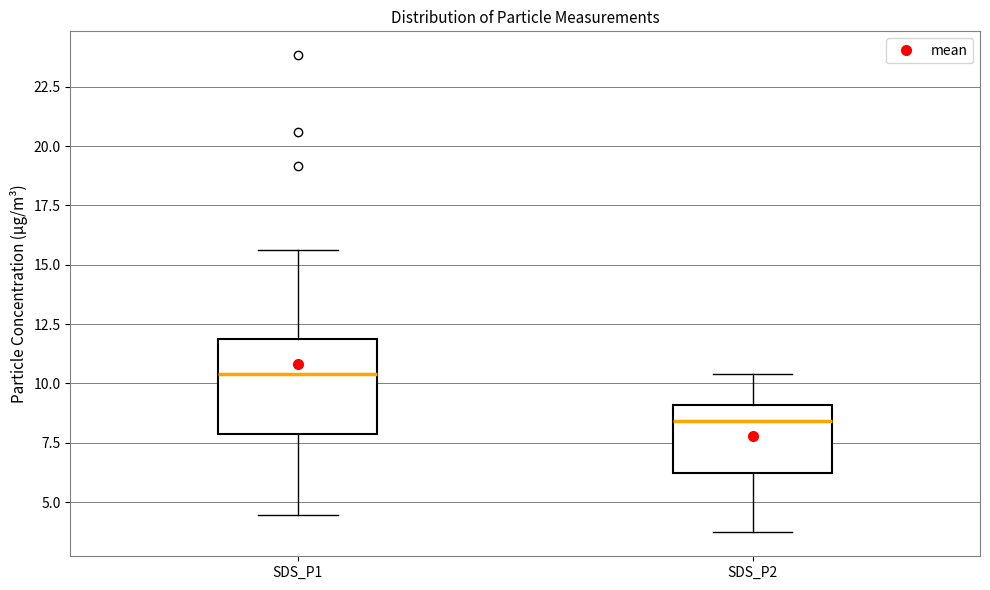

Which box is the tallest, from its lower edge to its upper edge?

SDS_P1